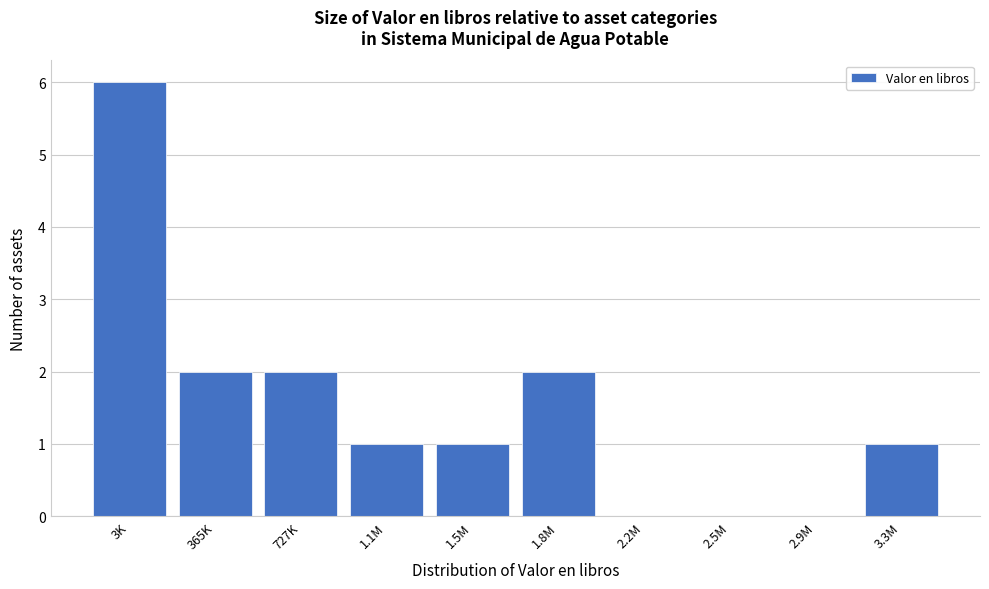

Reading right to left, transcribe all the data shown in this chart.

3.3M=1	2.9M=0	2.5M=0	2.2M=0	1.8M=2	1.5M=1	1.1M=1	727K=2	365K=2	3K=6